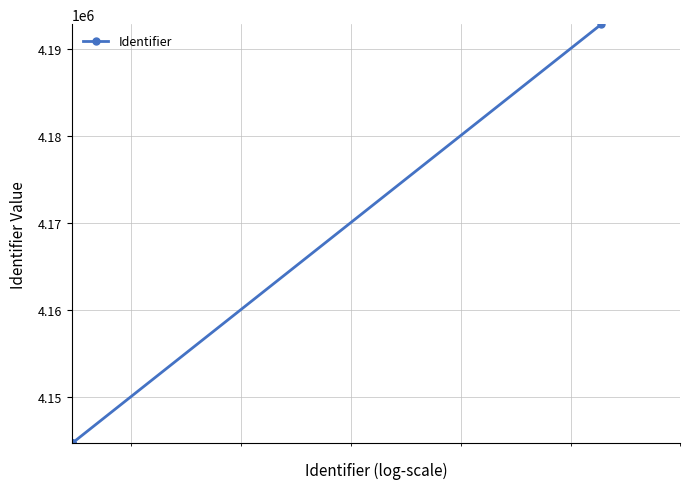

What is the sum of all values?

24916370